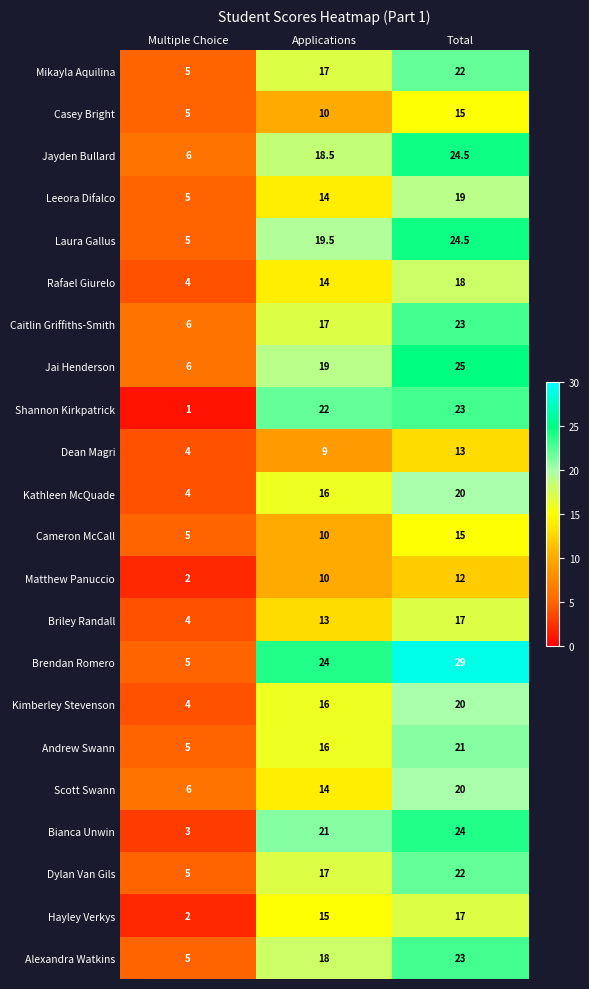

Which series has the largest range (max minus min)?

Brendan Romero